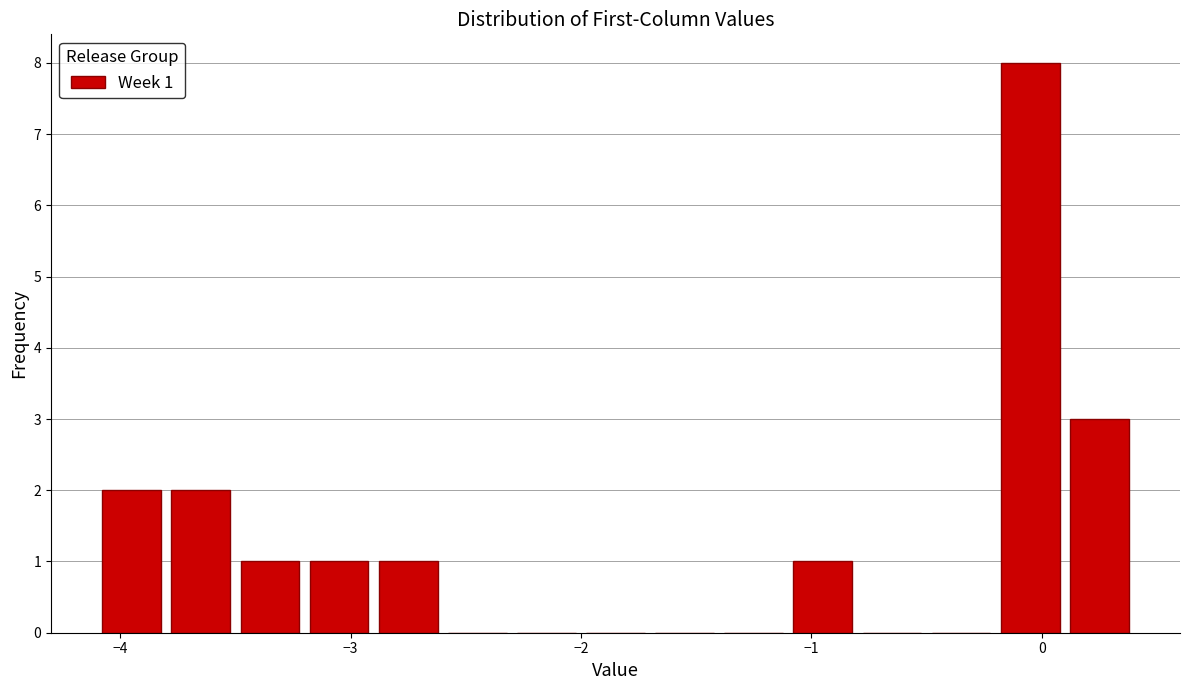

Read against the x-axis, roughly where is the centre of the tallest bar?

0.0